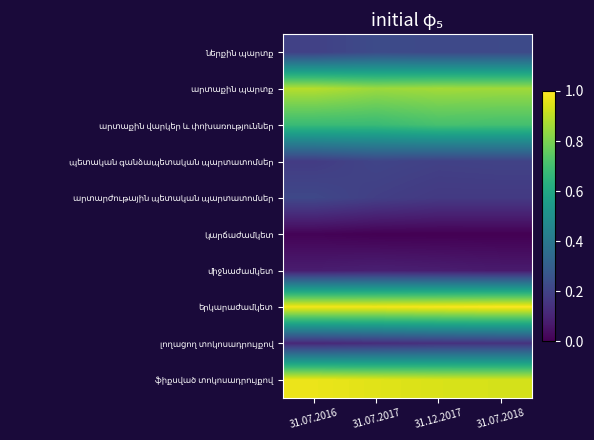

Rank the series by their maximum value, from lowest to highest.

կարճաժամկետ, միջնաժամկետ, լողացող տոկոսադրույքով, պետական գանձապետական պարտատոմսեր, արտարժութային պետական պարտատոմսեր, ներքին պարտք, արտաքին վարկեր և փոխառություններ, արտաքին պարտք, ֆիքսված տոկոսադրույքով, երկարաժամկետ